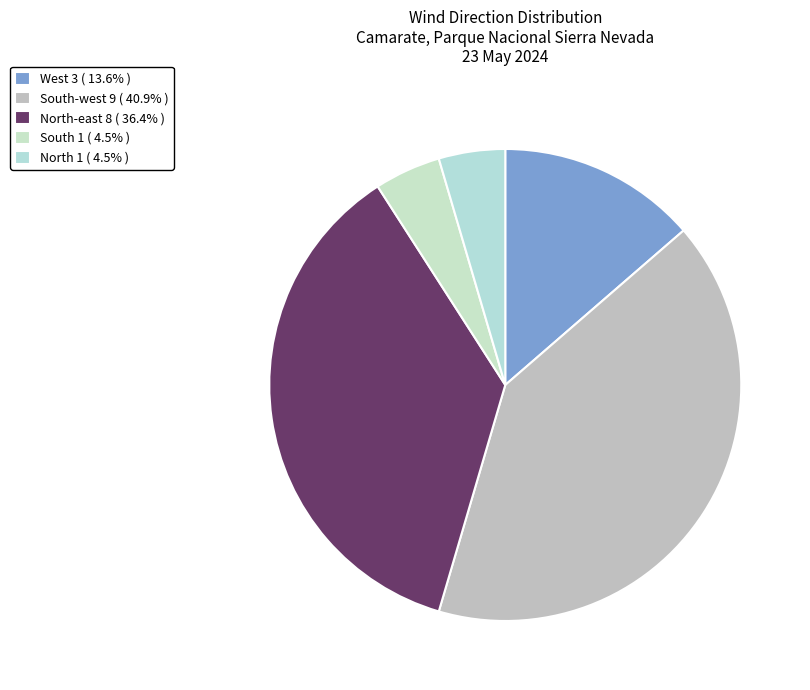

Rank the categories by value from lowest to highest.

South, North, West, North-east, South-west